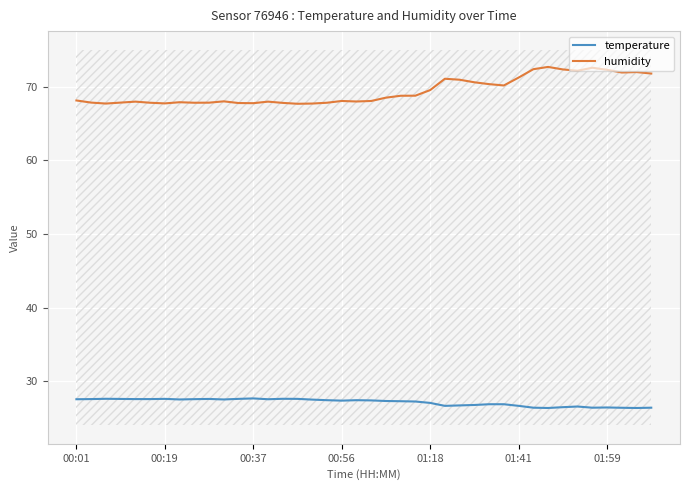

The value of temperature at 01:59 is 34.6. True or false?

False